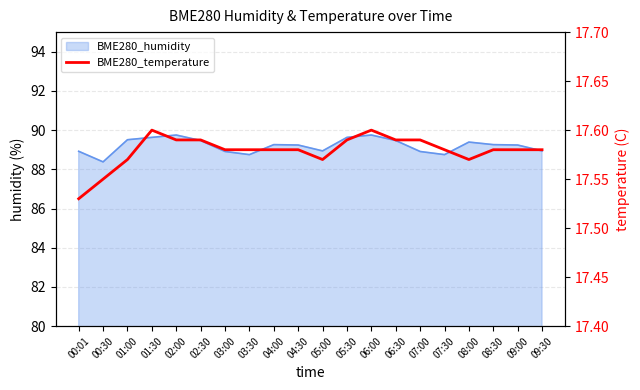

What is the smallest value displayed?

17.5